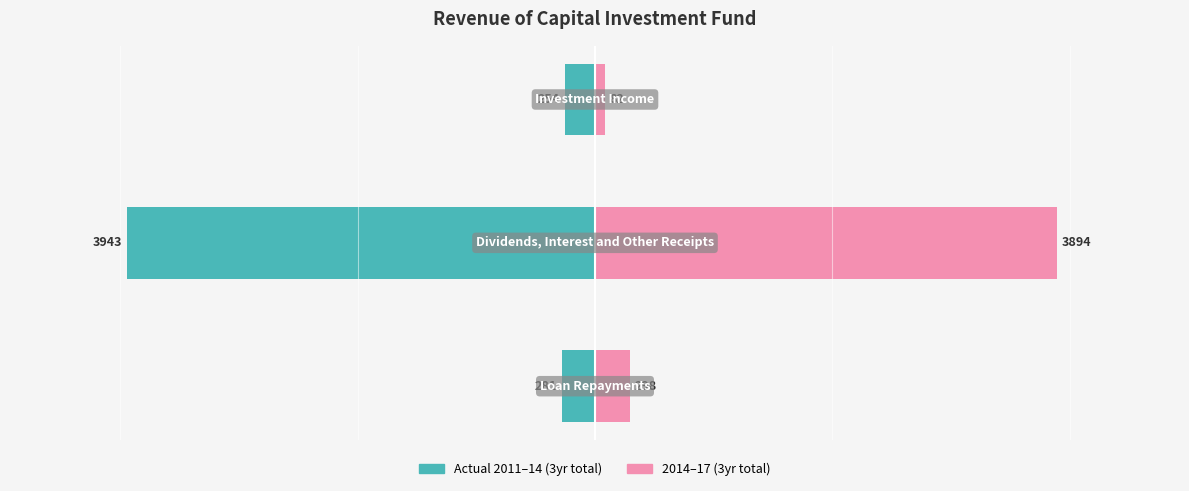

Which series changed the most between 0 and 1?

Actual 2011–14 (3yr total)